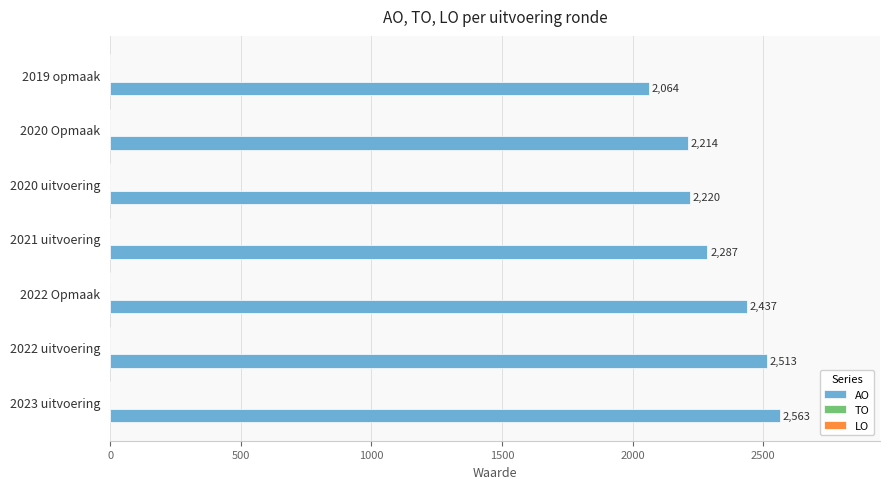

List the labels in order of value, largest first.

2023 uitvoering, 2022 uitvoering, 2022 Opmaak, 2021 uitvoering, 2020 uitvoering, 2020 Opmaak, 2019 opmaak